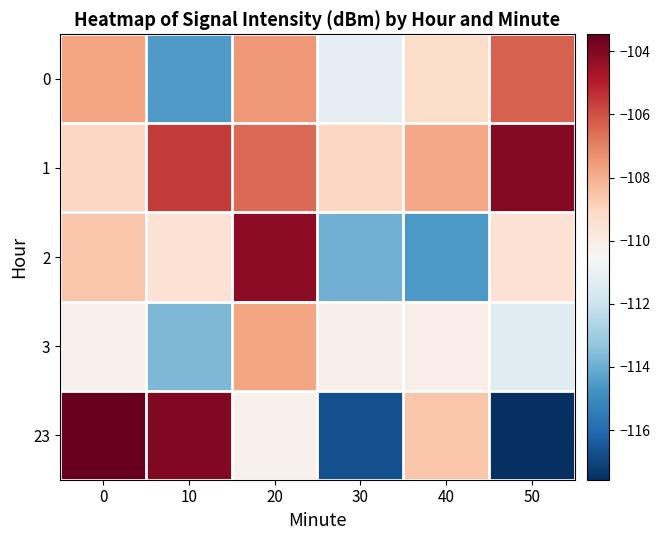

How many series are shown in this chart?

5